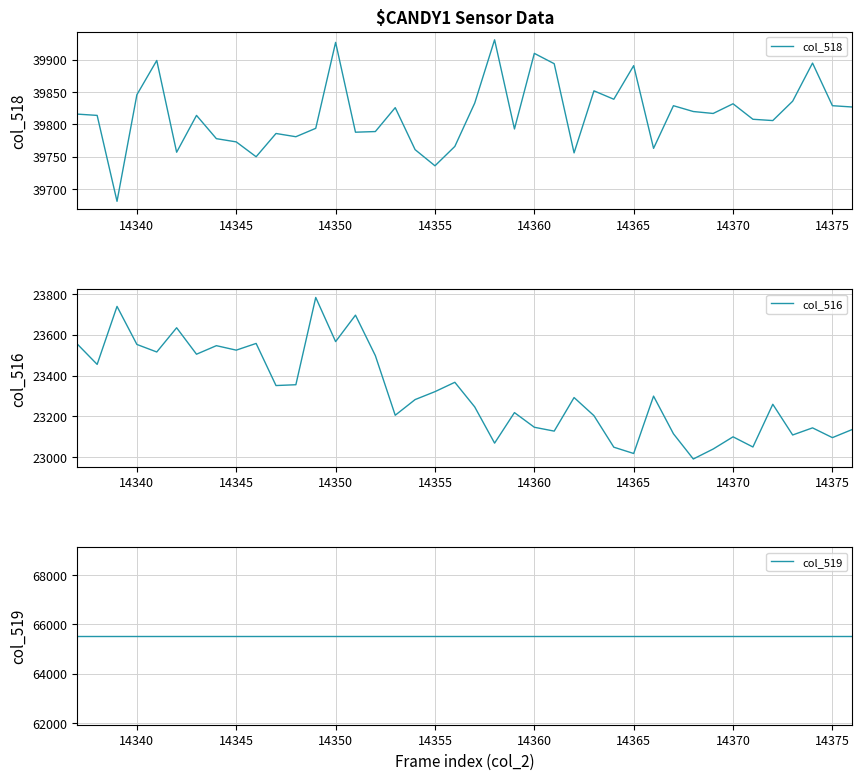

True or false: col_516 and col_518 cross at least once.

False